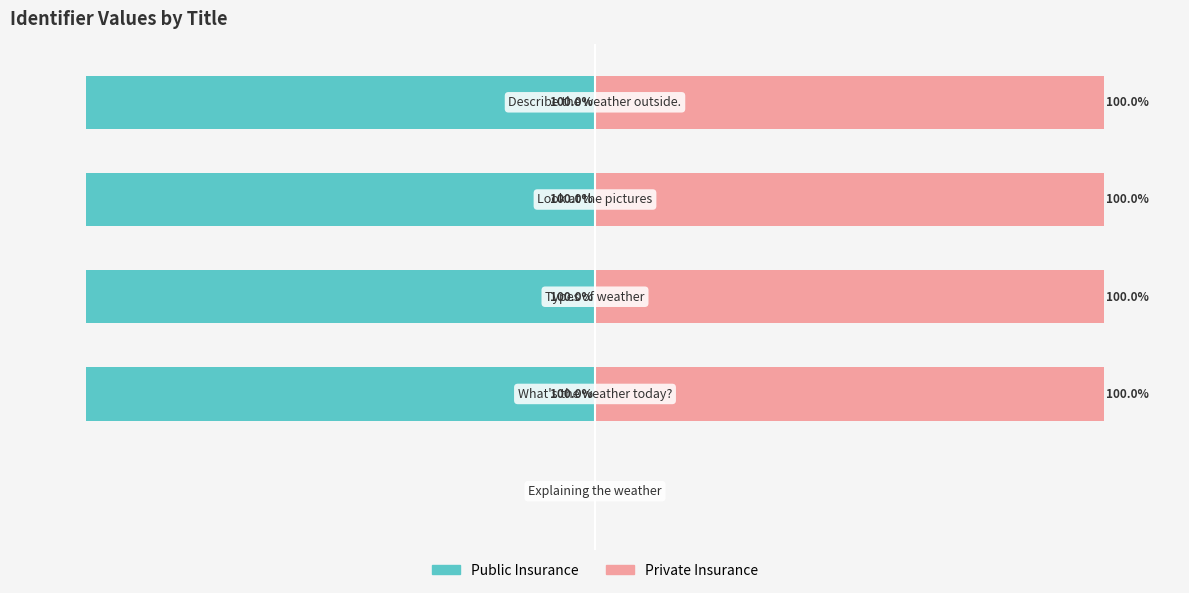

What is the sum of the Private Insurance values at 4 and 0?

100.0